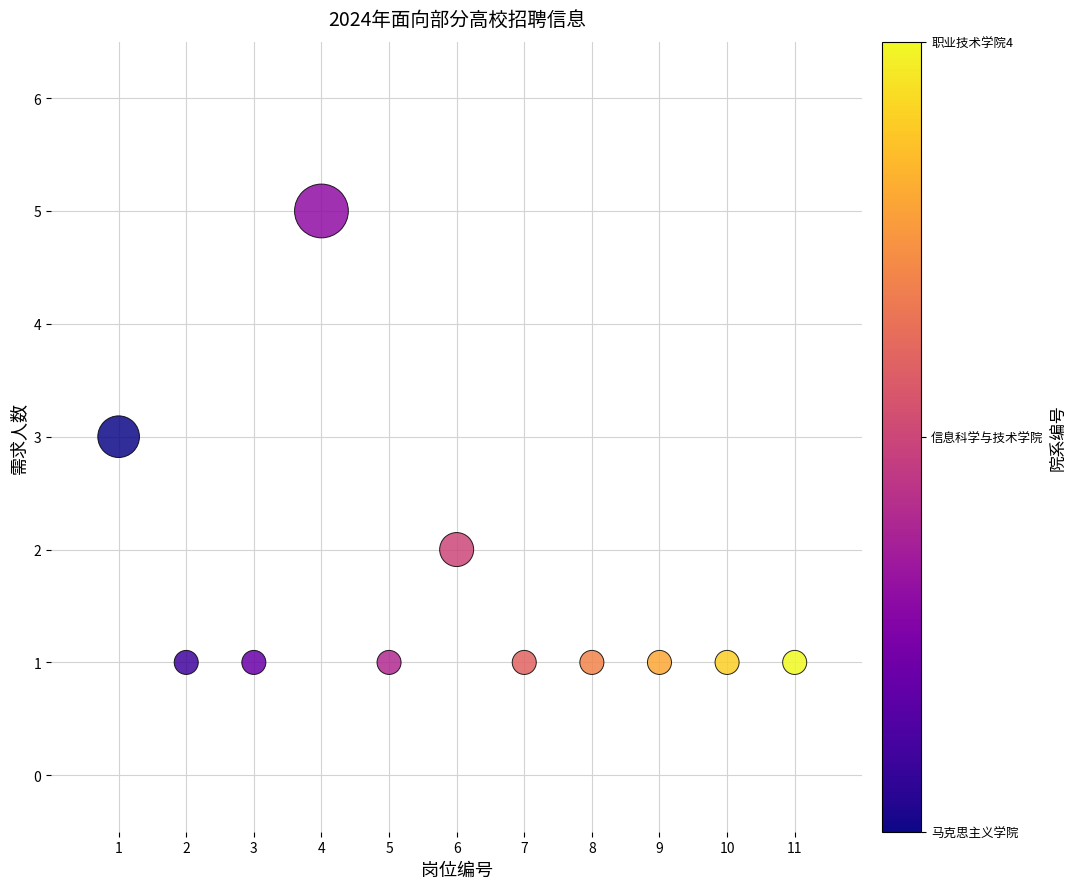

What is the range of Y values (max minus min)?

4